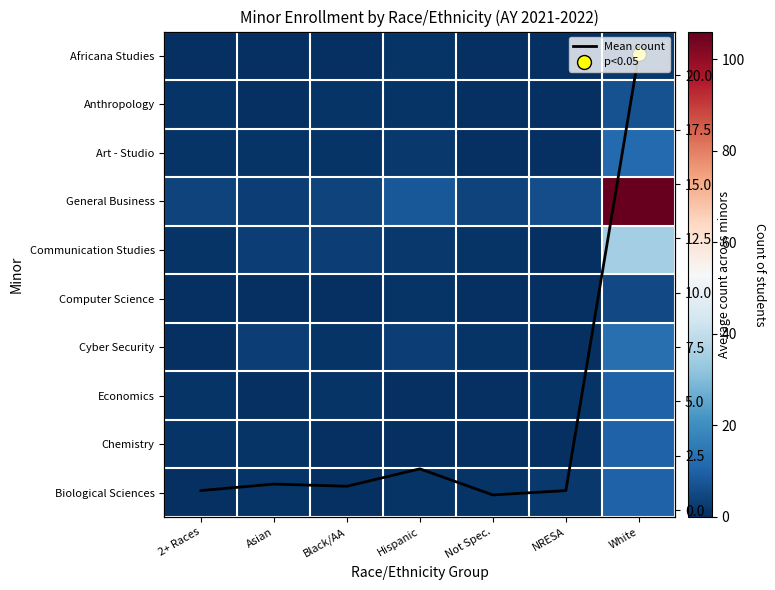

List the labels in order of General Business value, smallest first.

Asian, 2+ Races, Black/AA, Not Spec., NRESA, Hispanic, White